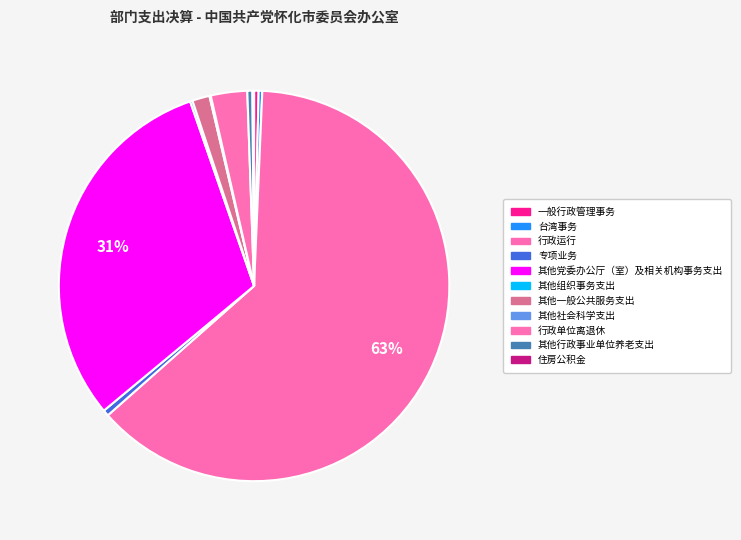

What percentage is the 行政运行 slice, to the nearest percent?

63%